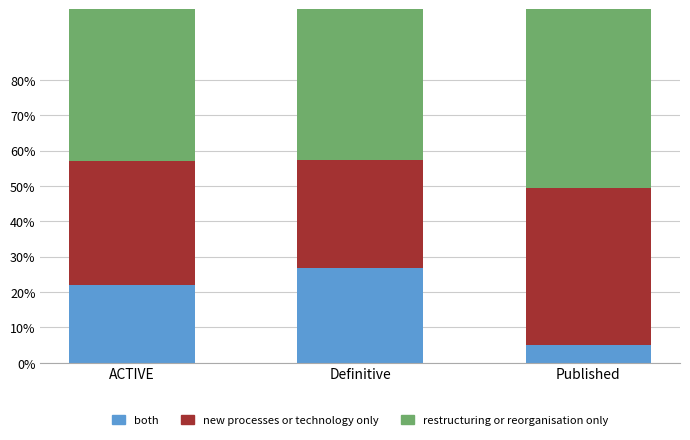

The both series shows 46.4 at Definitive. True or false?

False